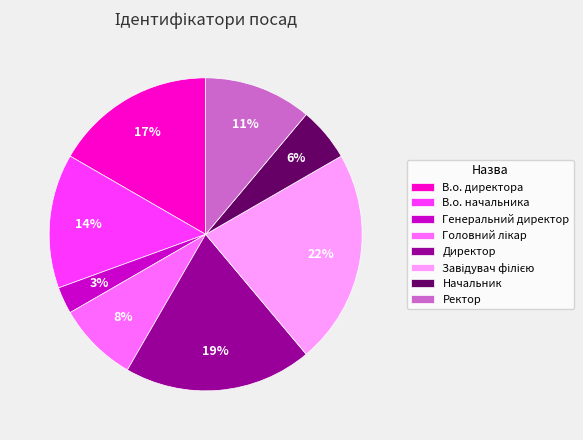

To the nearest percent, what is the combined percentage of Директор and В.о. директора?

36%